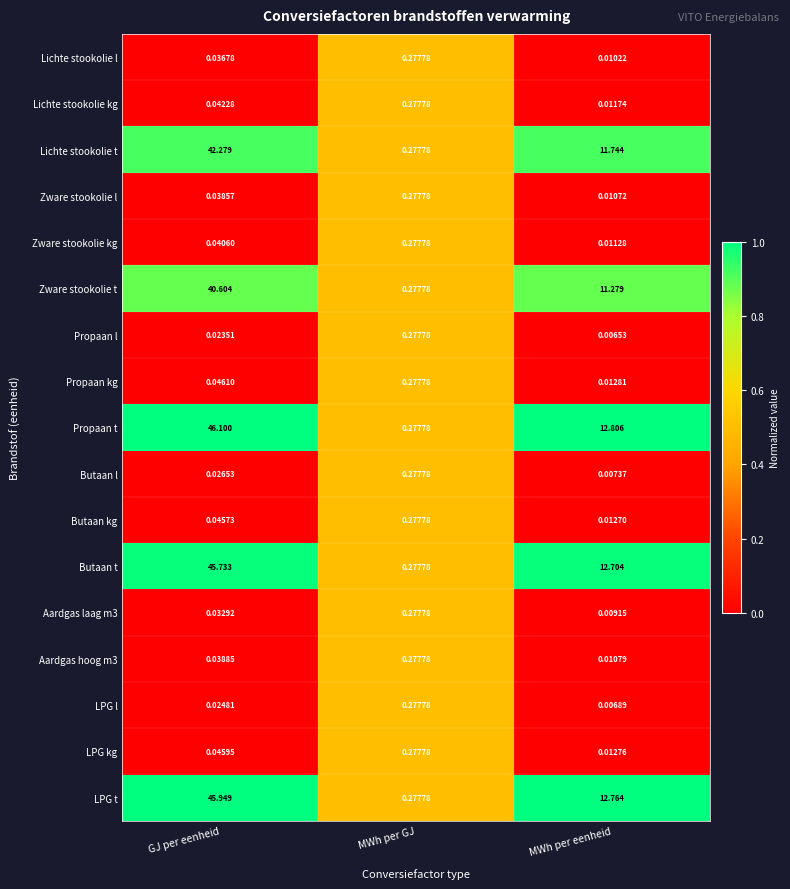

Which series has the largest range (max minus min)?

Propaan t